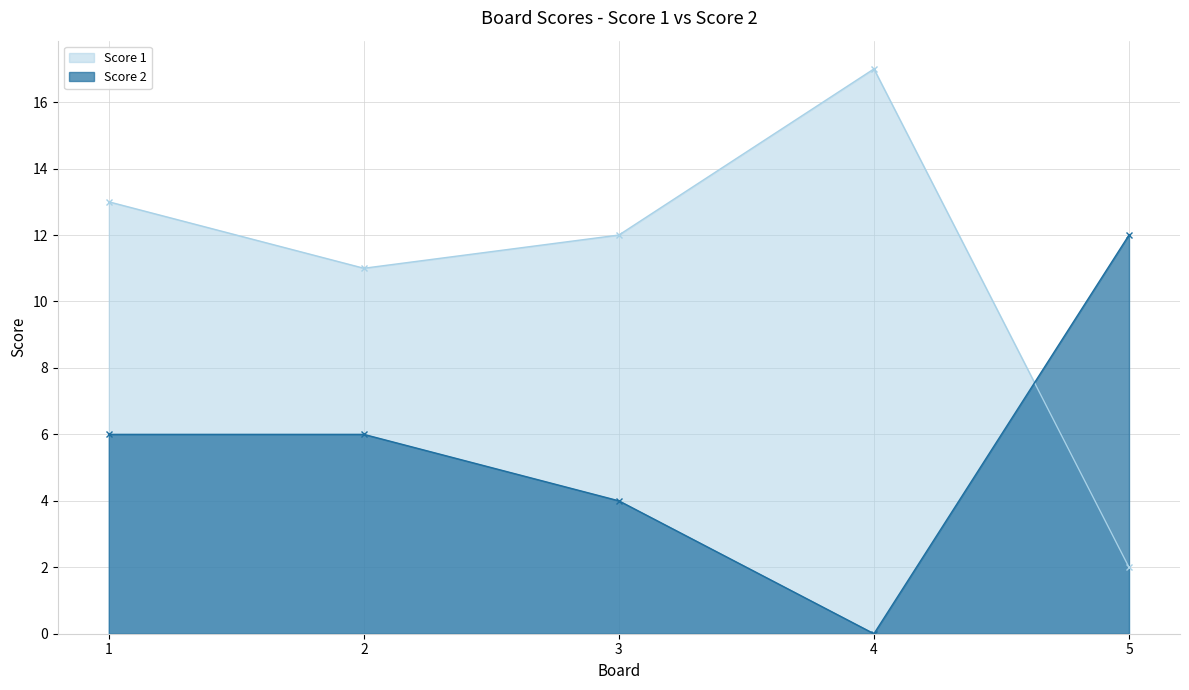

Between 2 and 3, which is larger?

3